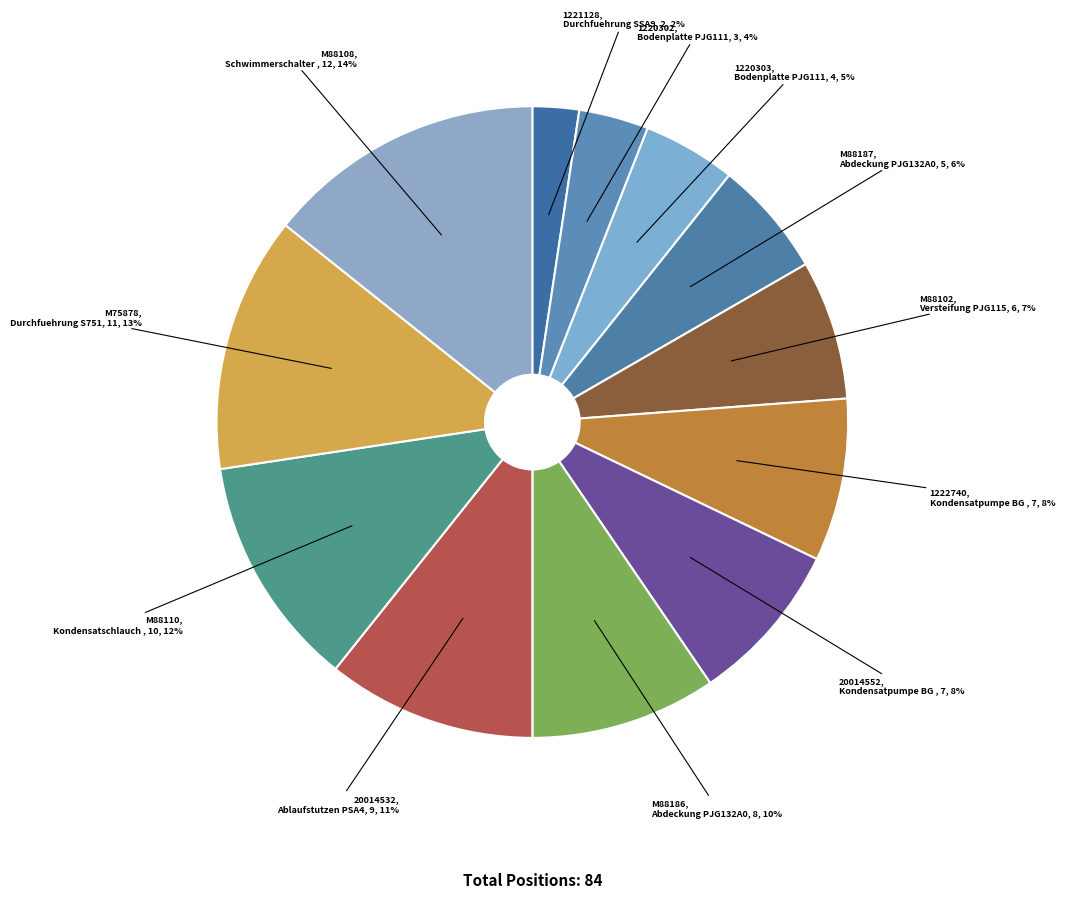

Combined, do 1220302 and M75878 account for over 50%?

No